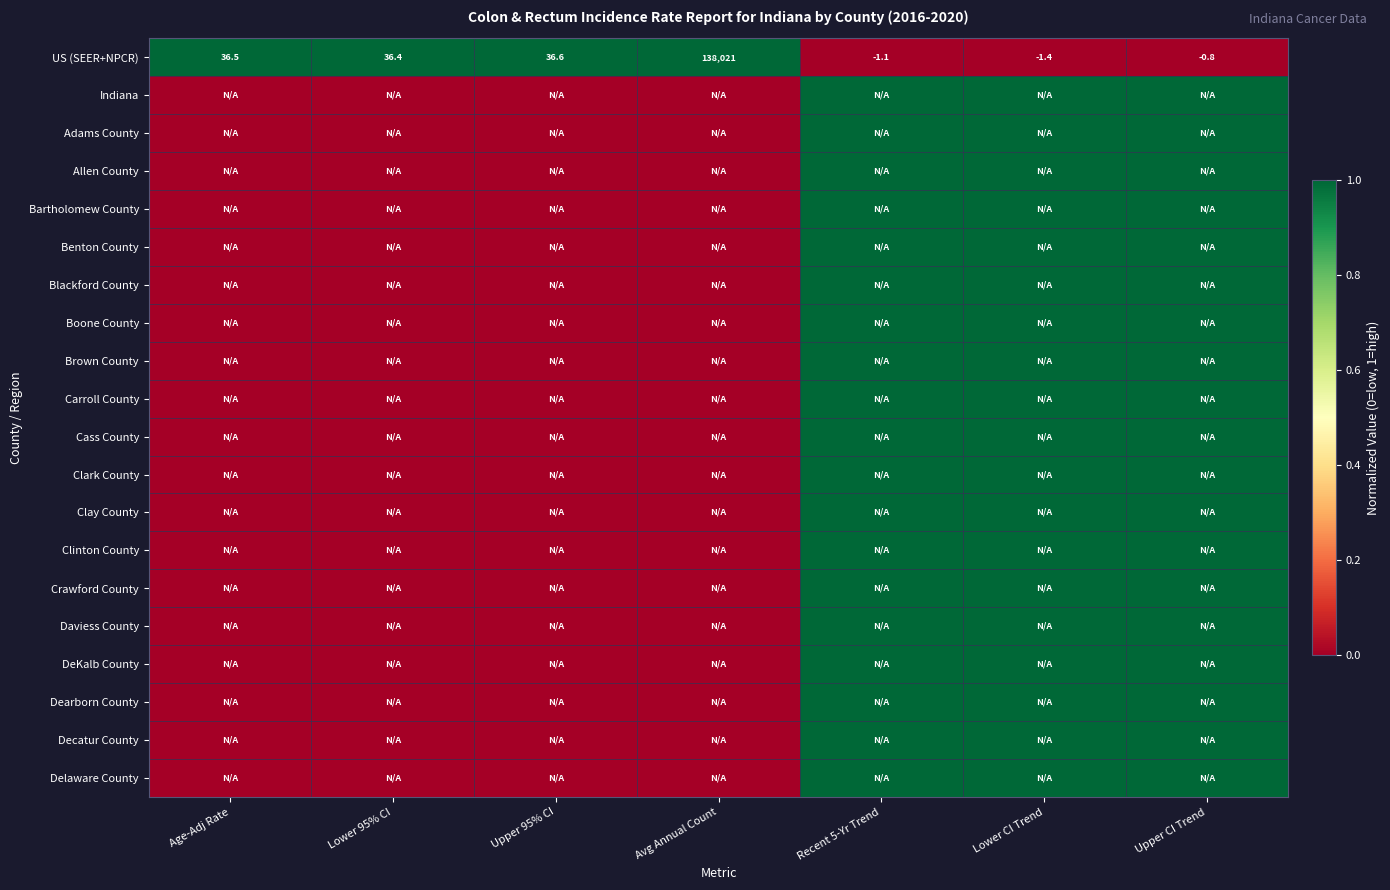

Which series changed the most between Lower 95% CI and Upper 95% CI?

US (SEER+NPCR)